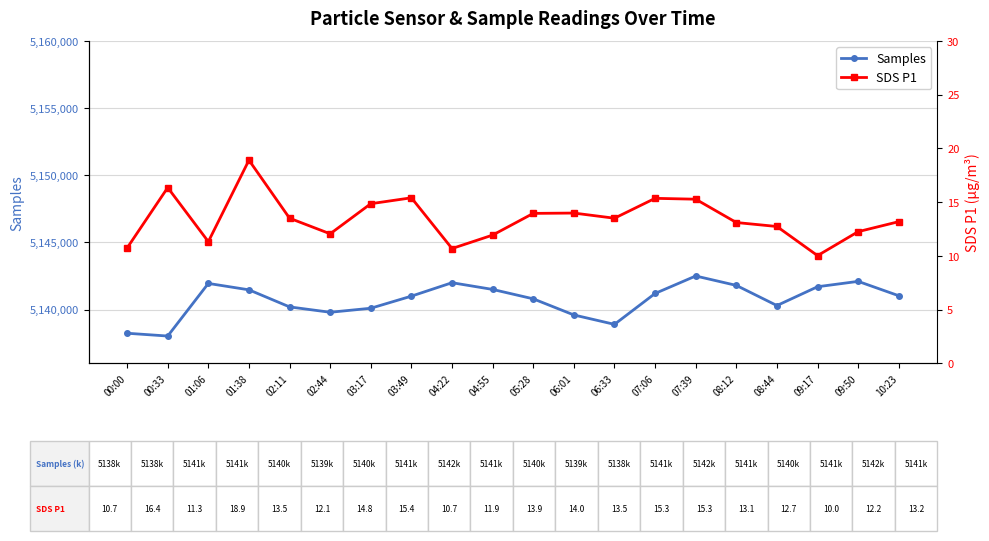

What is the label of the 18th point from the left?

09:17